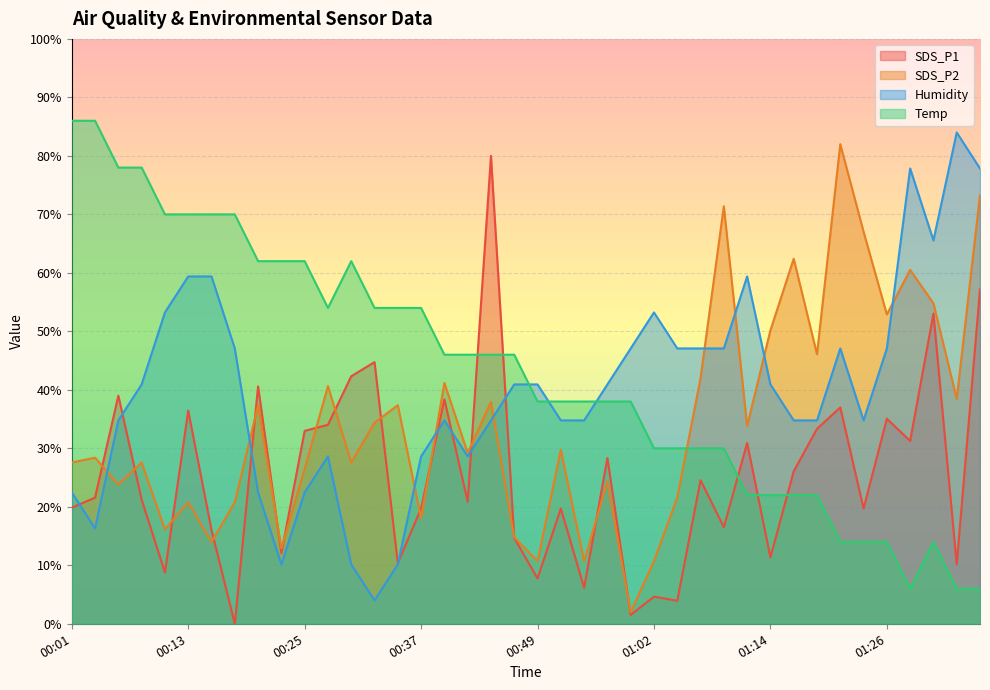

What is the label of the 5th point from the right?

01:26